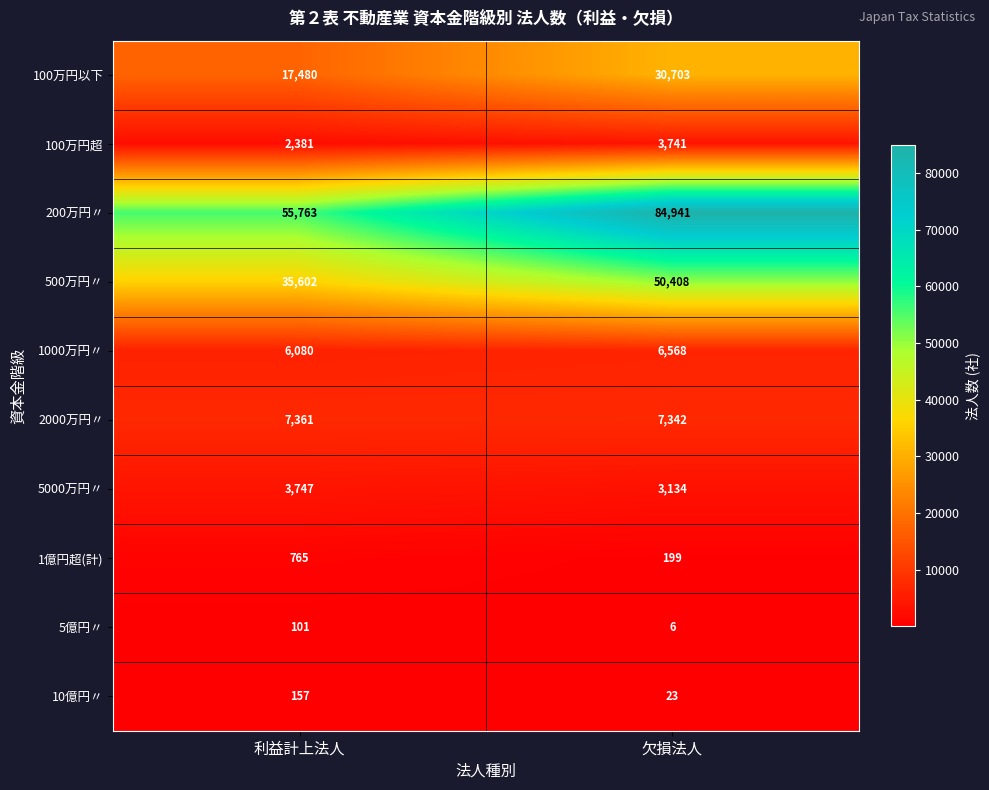

What is the minimum value shown in the chart?

6